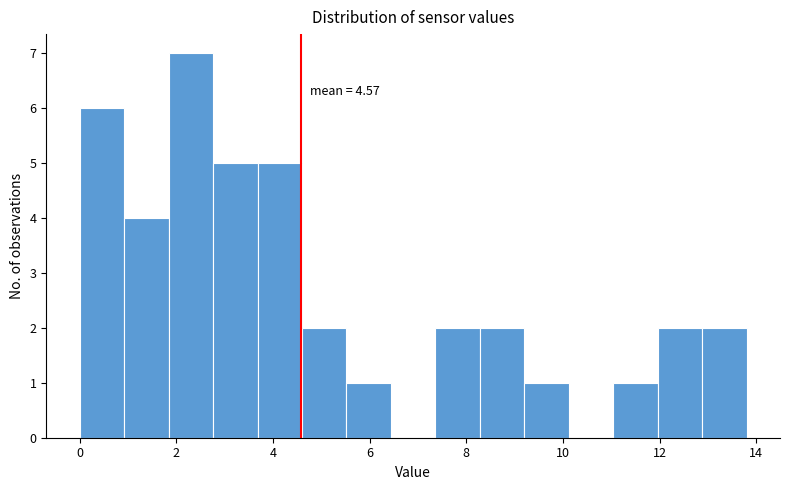

Which range on the x-axis has the tallest bar?

1.84 to 2.76